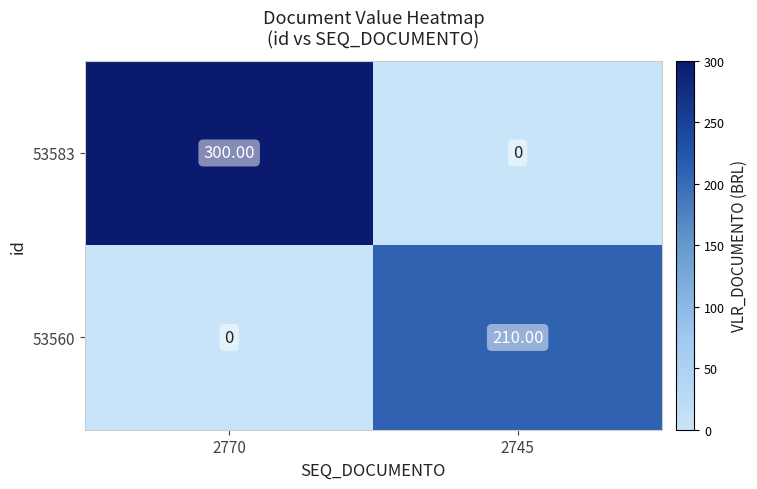

At 2745, list the series in order from largest to smallest.

53560, 53583